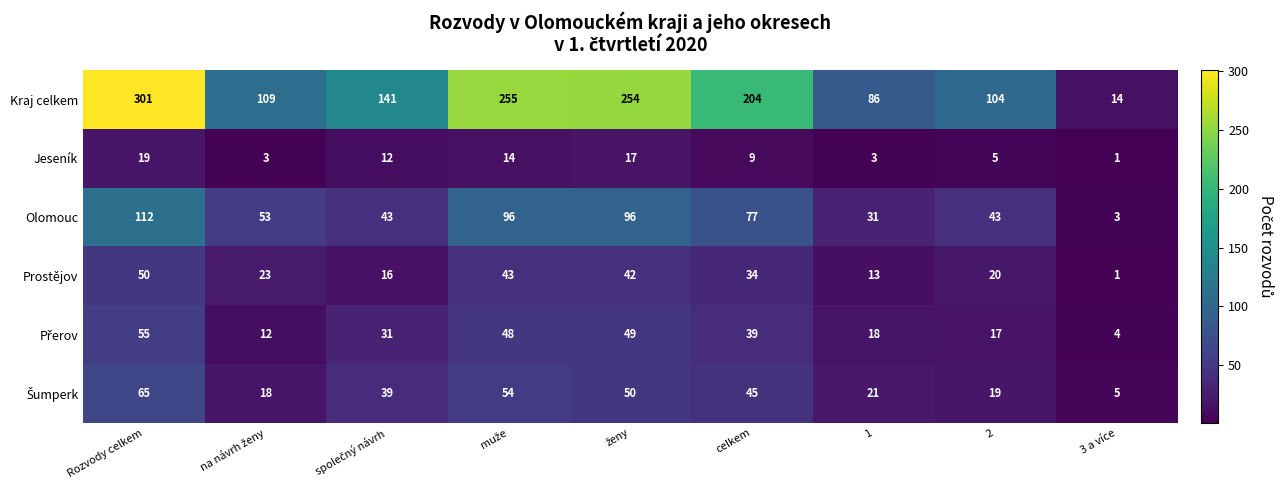

True or false: Kraj celkem has a value of 21 at 1.

False